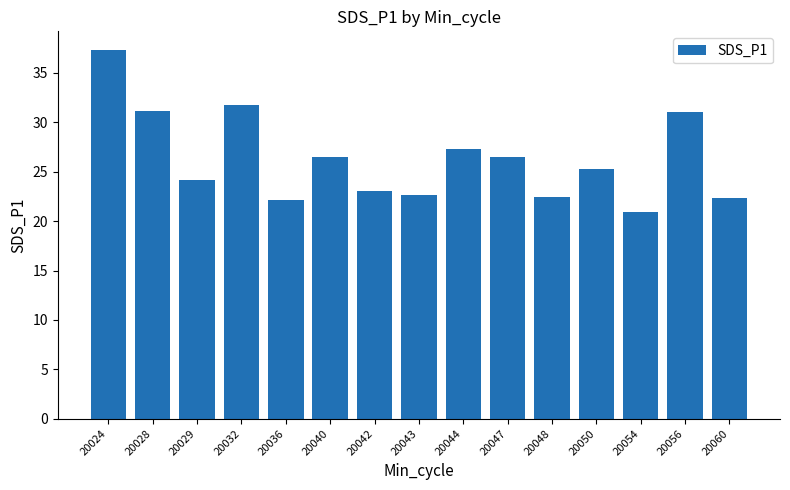

What is the approximate value at 20043?

22.7